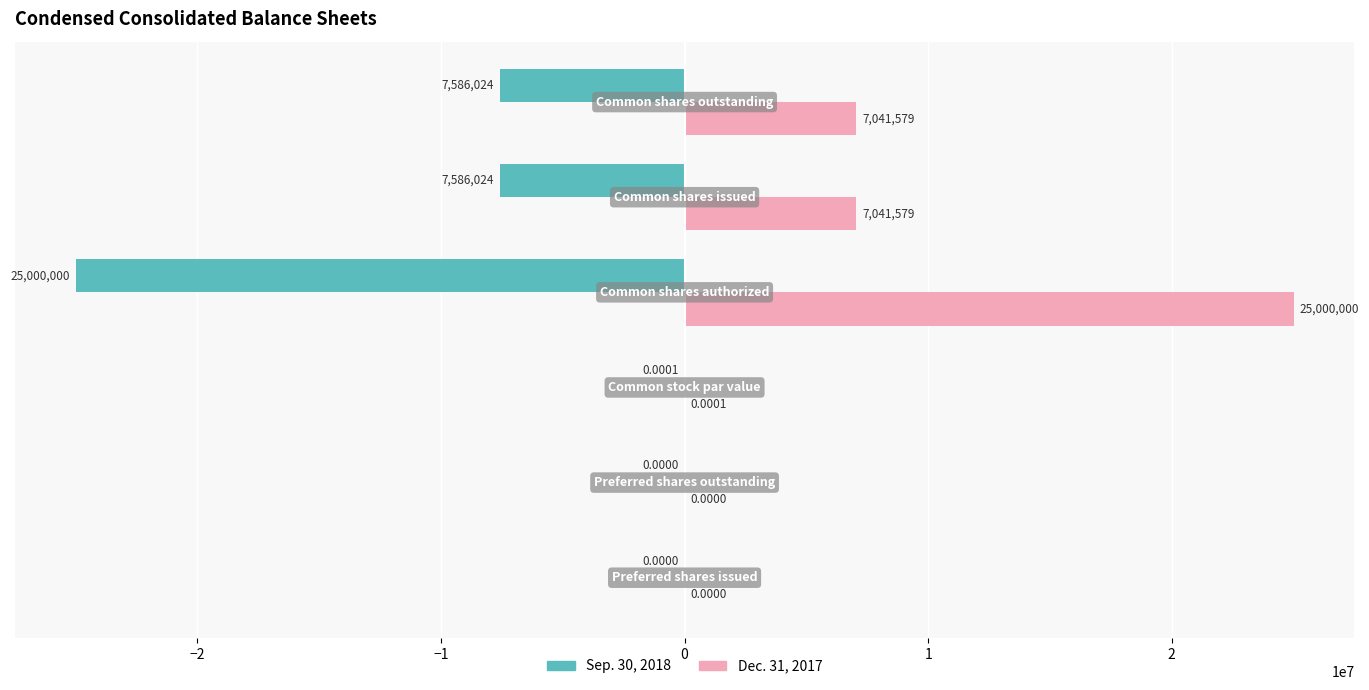

What is the sum of all Sep. 30, 2018 values?

-40172048.0